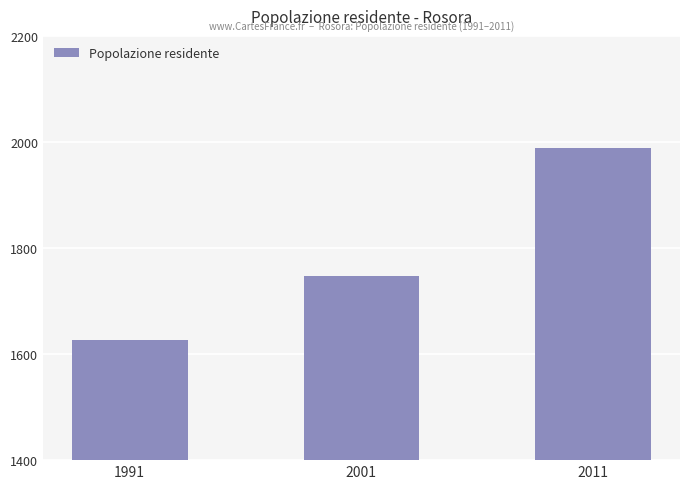

What is the average value?

1787